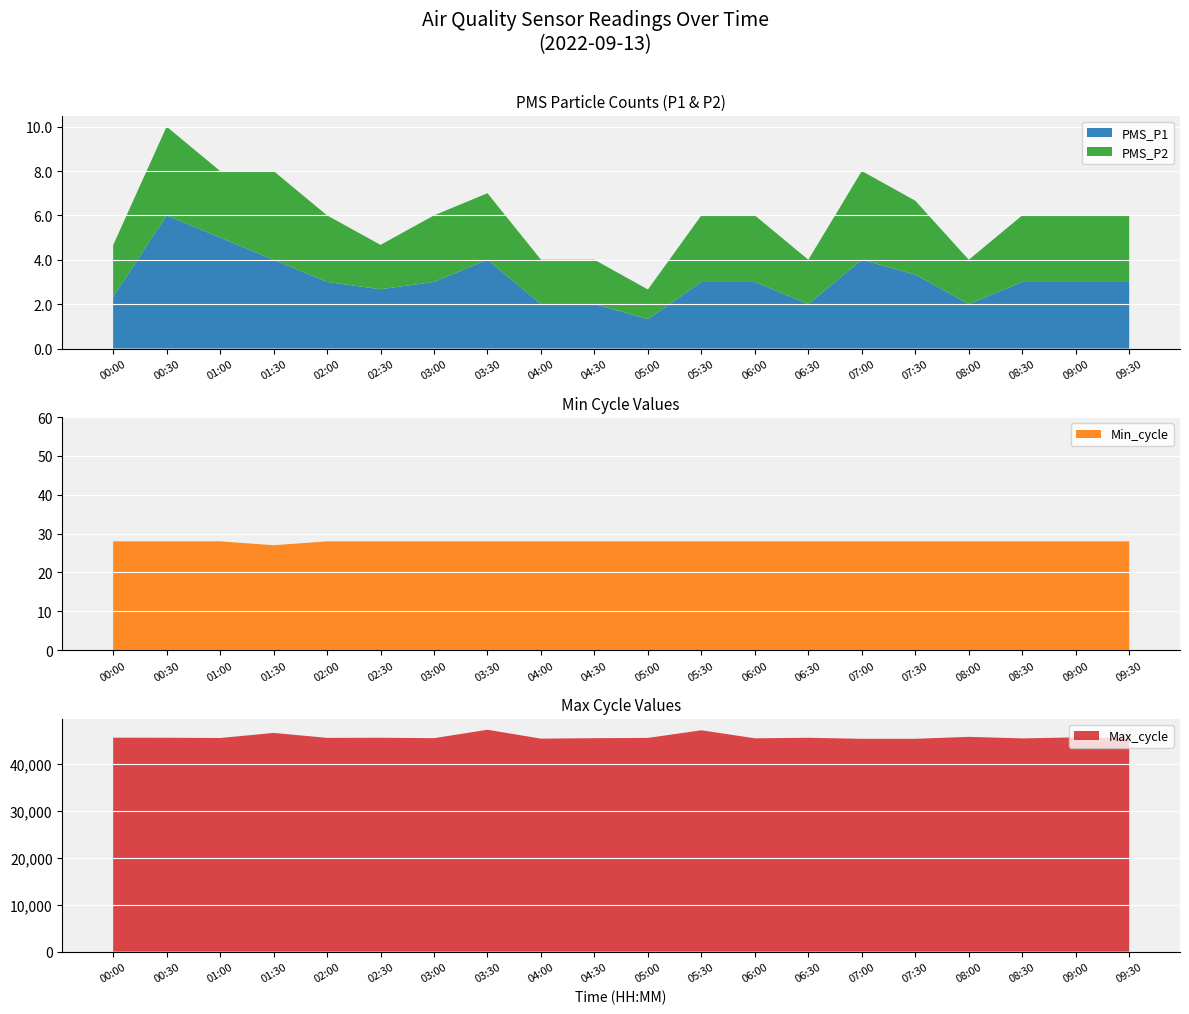

Reading left to right, transcribe all the data shown in this chart.

PMS_P1: 00:00=2.3	00:30=6.0	01:00=5.0	01:30=4.0	02:00=3.0	02:30=2.7	03:00=3.0	03:30=4.0	04:00=2.0	04:30=2.0	05:00=1.3	05:30=3.0	06:00=3.0	06:30=2.0	07:00=4.0	07:30=3.3	08:00=2.0	08:30=3.0	09:00=3.0	09:30=3.0
PMS_P2: 00:00=2.3	00:30=4.0	01:00=3.0	01:30=4.0	02:00=3.0	02:30=2.0	03:00=3.0	03:30=3.0	04:00=2.0	04:30=2.0	05:00=1.3	05:30=3.0	06:00=3.0	06:30=2.0	07:00=4.0	07:30=3.3	08:00=2.0	08:30=3.0	09:00=3.0	09:30=3.0
Min_cycle: 00:00=28.0	00:30=28.0	01:00=28.0	01:30=27.0	02:00=28.0	02:30=28.0	03:00=28.0	03:30=28.0	04:00=28.0	04:30=28.0	05:00=28.0	05:30=28.0	06:00=28.0	06:30=28.0	07:00=28.0	07:30=28.0	08:00=28.0	08:30=28.0	09:00=28.0	09:30=28.0
Max_cycle: 00:00=45513.0	00:30=45501.0	01:00=45439.0	01:30=46525.0	02:00=45471.0	02:30=45495.0	03:00=45407.0	03:30=47197.0	04:00=45310.0	04:30=45405.0	05:00=45463.0	05:30=47086.0	06:00=45378.0	06:30=45492.0	07:00=45270.0	07:30=45274.0	08:00=45686.0	08:30=45358.0	09:00=45577.0	09:30=45454.0